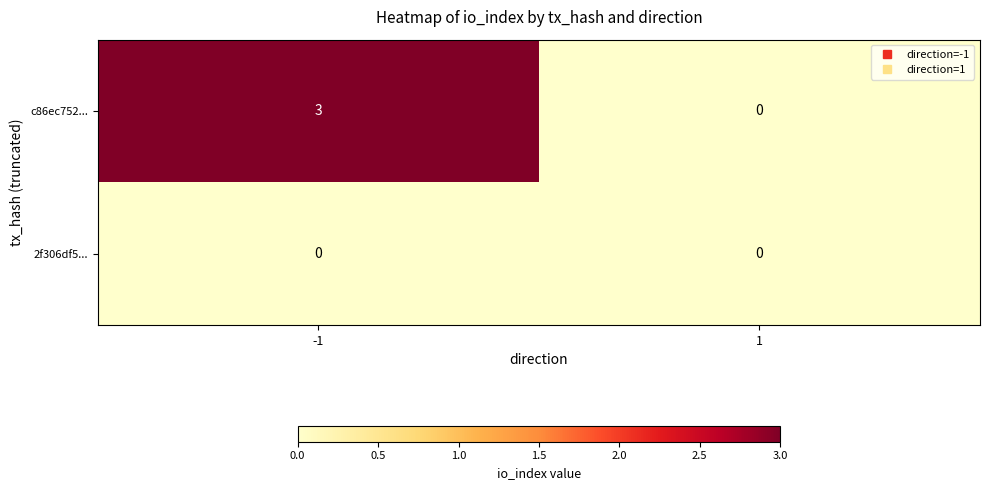

Reading left to right, list all the values displayed in this chart.

c86ec752...: 3	0
2f306df5...: 0	0